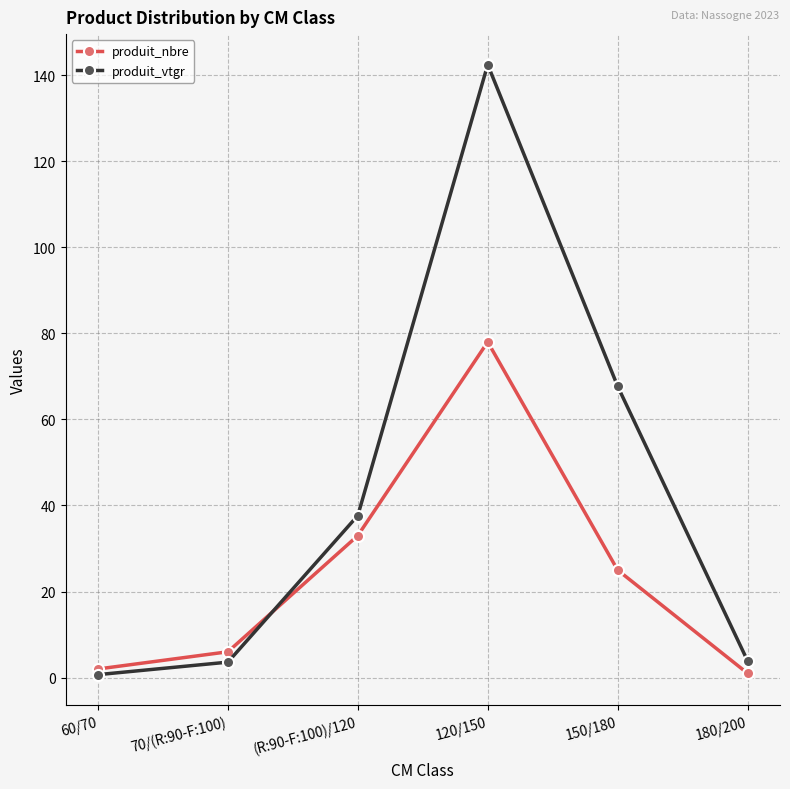

Rank the series at 150/180 from lowest to highest value.

produit_nbre, produit_vtgr